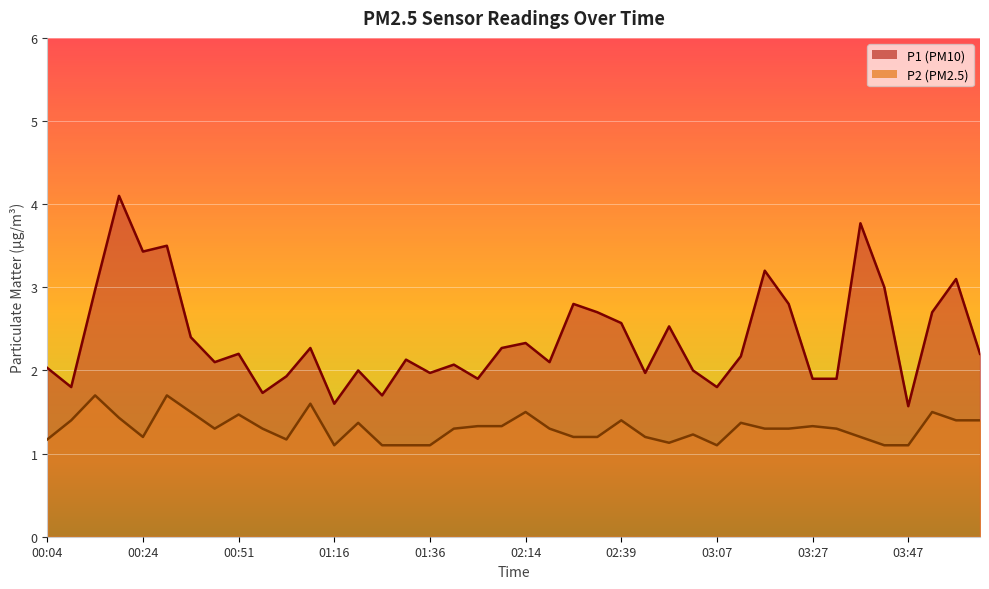

What are all the series names shown in the legend?

P1, P2